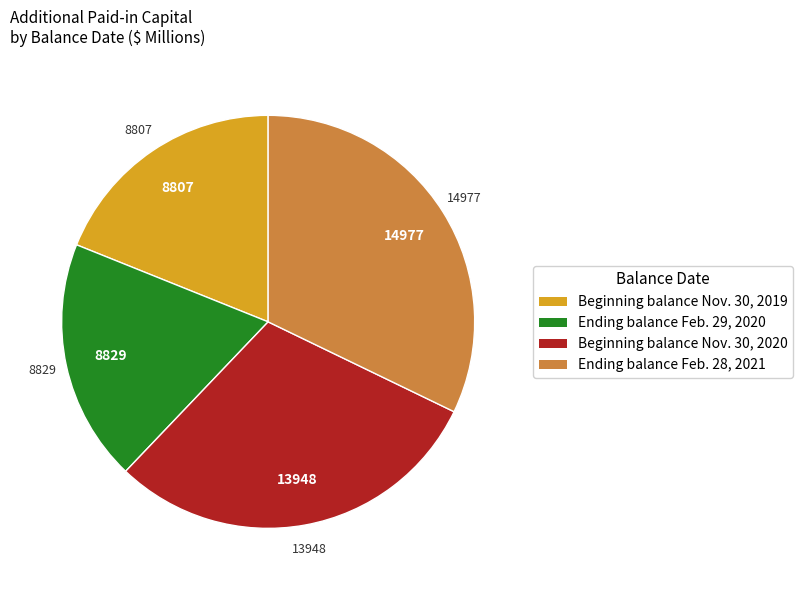

Do Ending balance Feb. 29, 2020 and Beginning balance Nov. 30, 2020 together represent more than half of the pie?

No